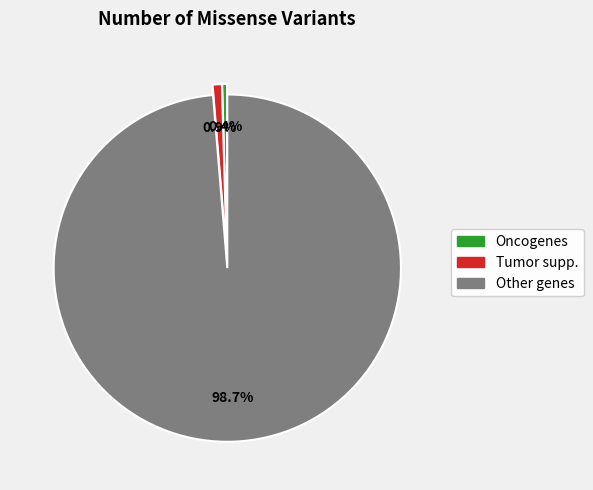

To the nearest percent, what is the average slice percentage?

33%